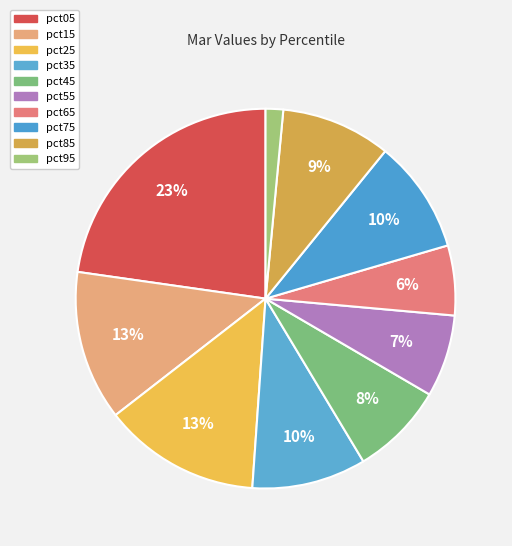

Count the number of slices in the pie.

10